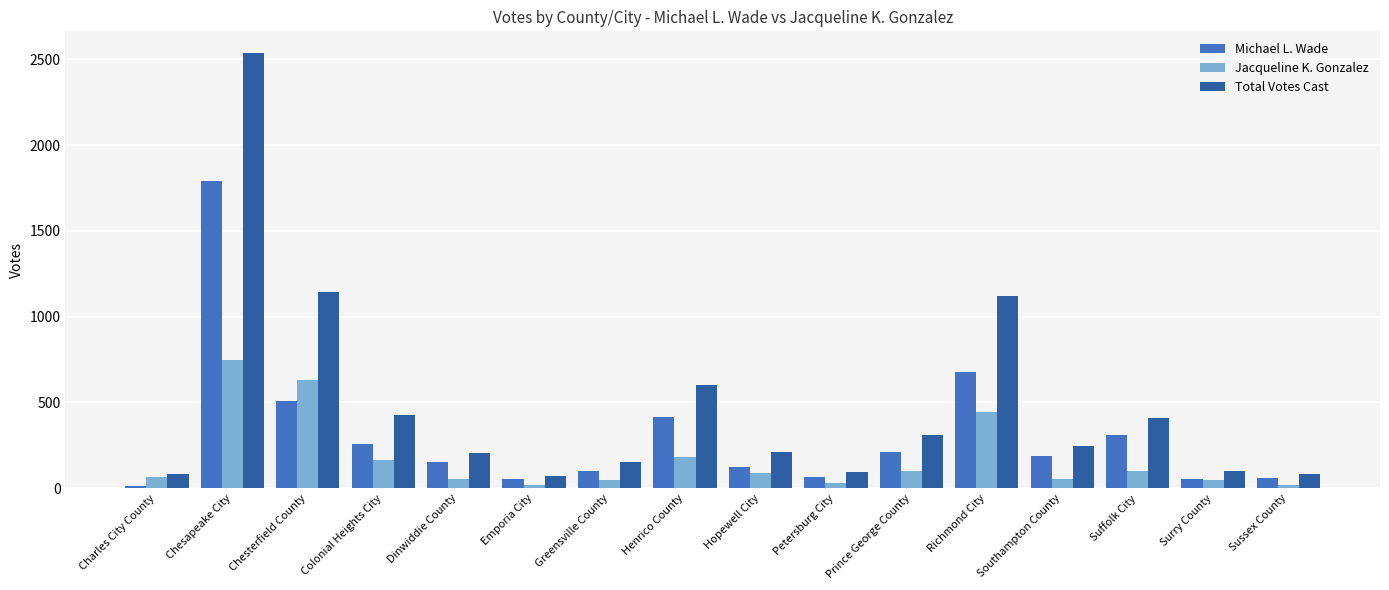

Rank the series by their average value, from lowest to highest.

Jacqueline K. Gonzalez, Michael L. Wade, Total Votes Cast